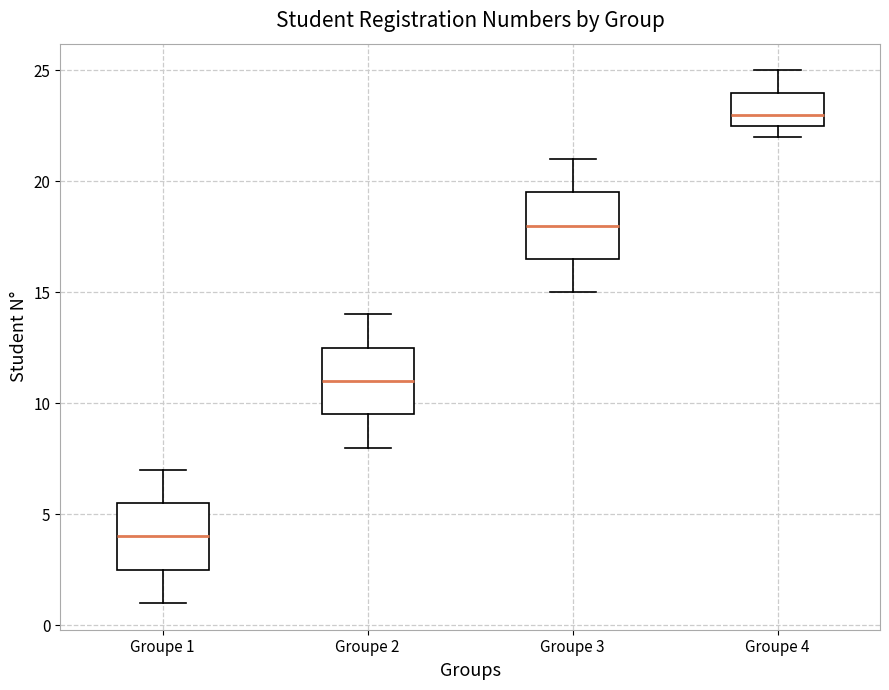

Which box's median line is the lowest?

Groupe 1